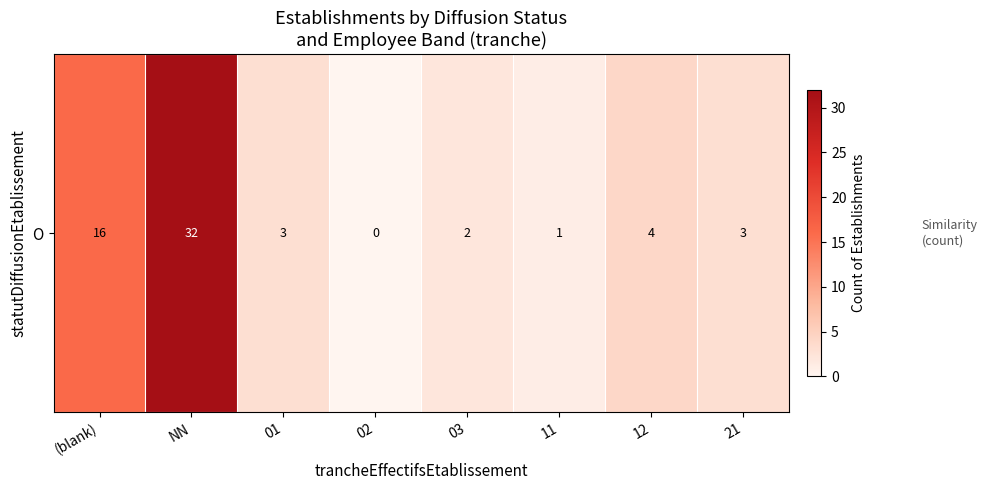

At which label does the data first exceed 3?

(blank)